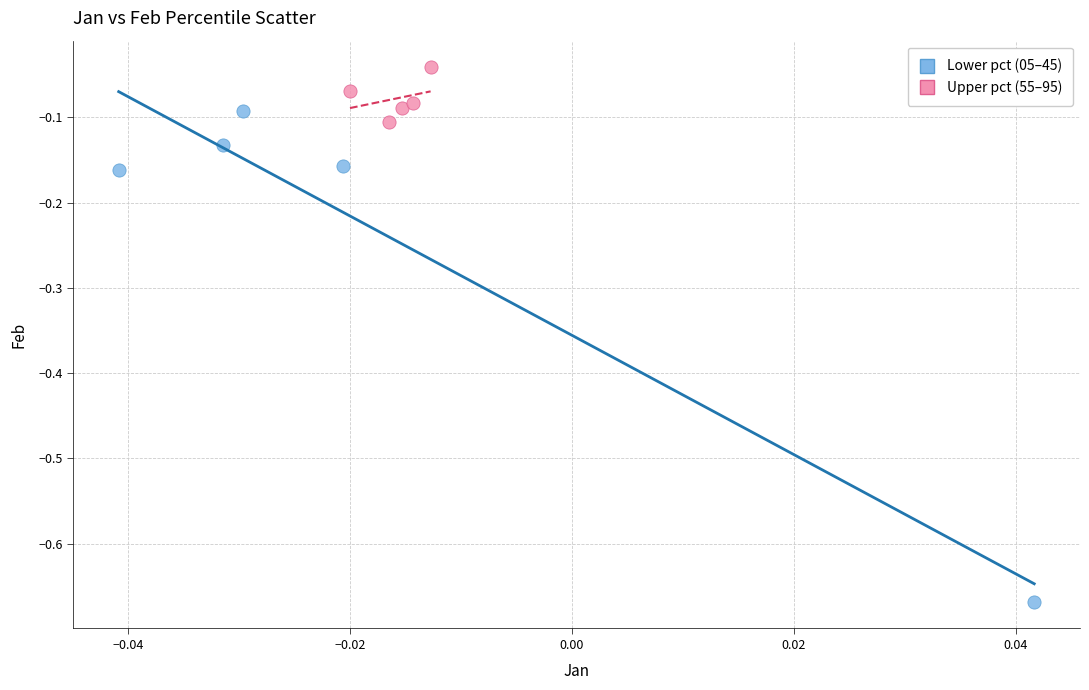

Which series reaches the minimum Y coordinate?

Lower pct (05–45)